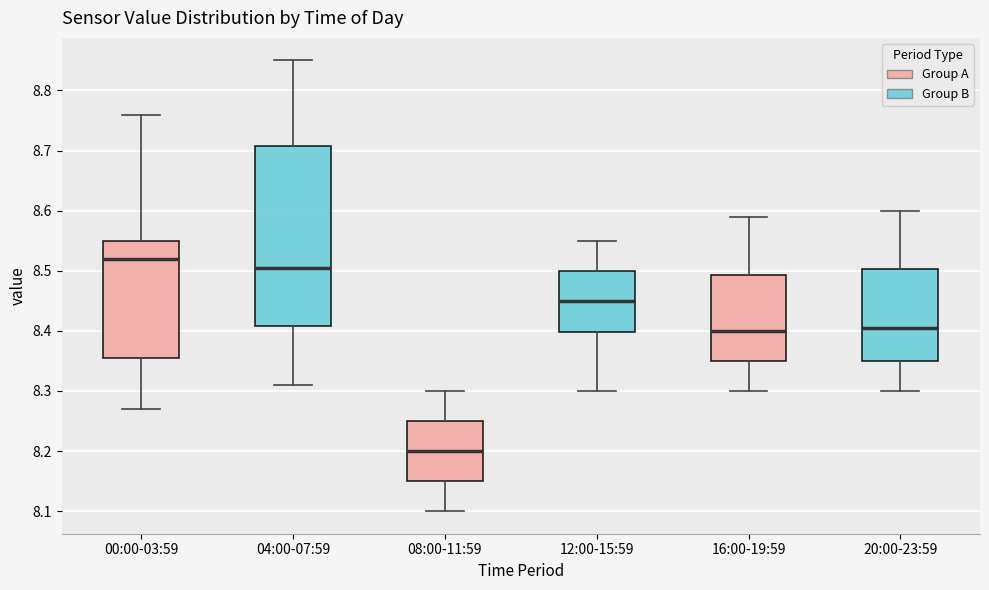

Where does the lower whisker of the box for 20:00-23:59 end on the y-axis? The values are not printed on the chart, so give them approximately, as read against the axis.

8.30